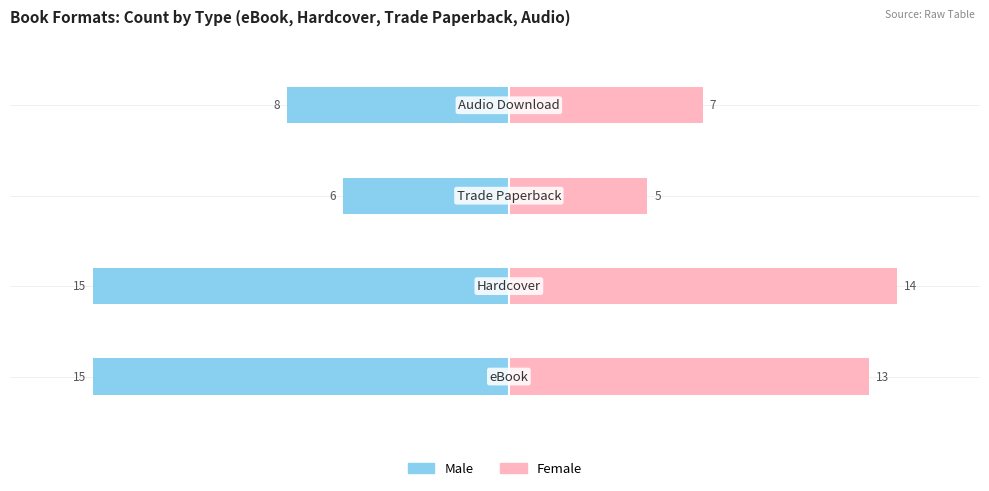

How many bars are there in each group?

2